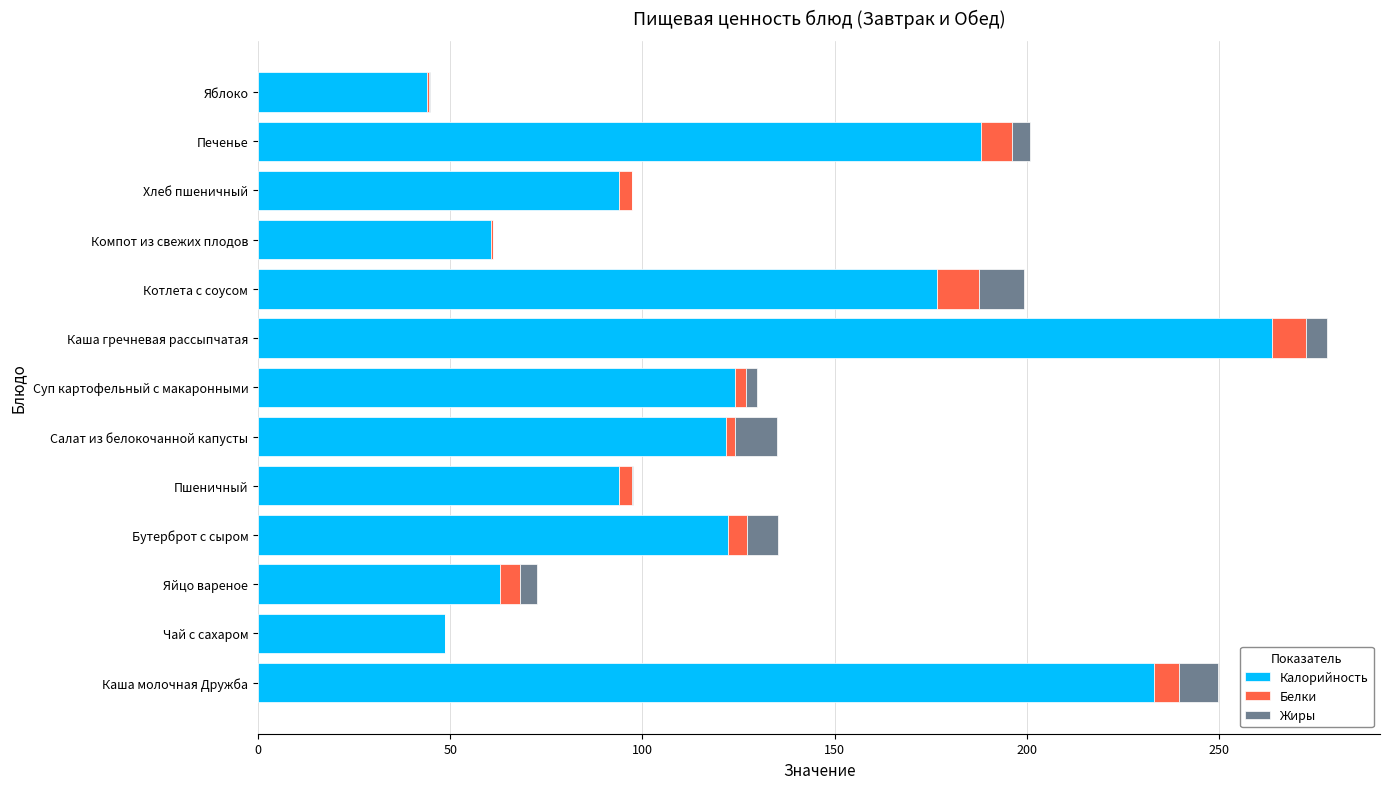

At which label does Калорийность reach its peak?

Каша гречневая рассыпчатая